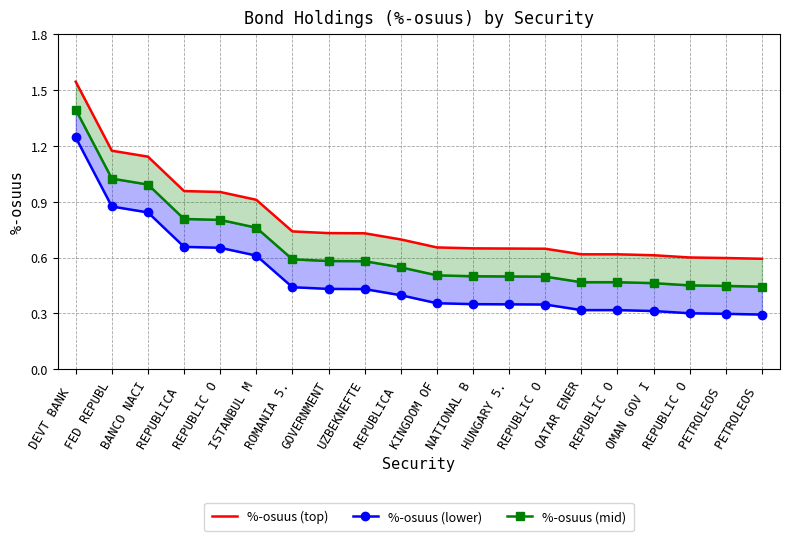

What is the difference between the maximum and second lowest values in the %-osuus (top) series?

0.9